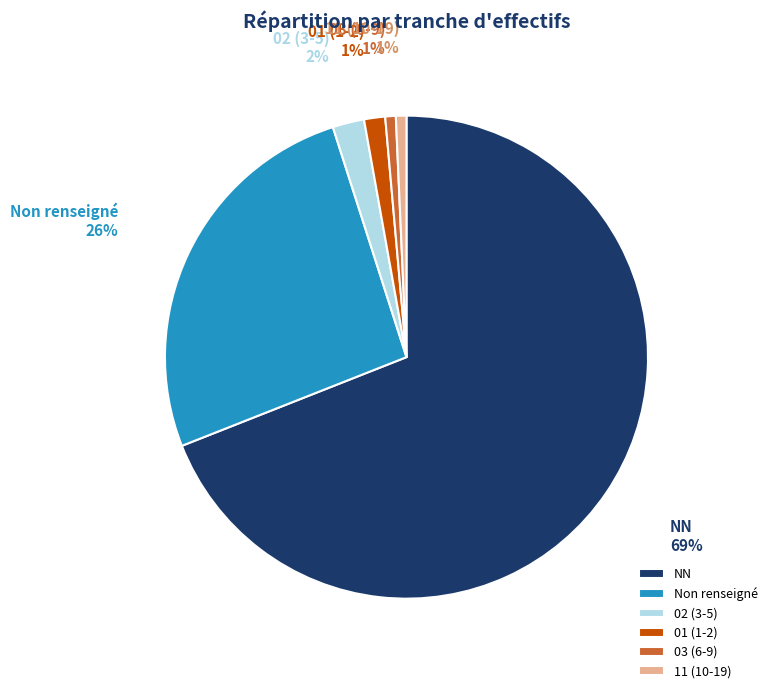

Is the sum of 11 (10-19) and Non renseigné greater than half?

No